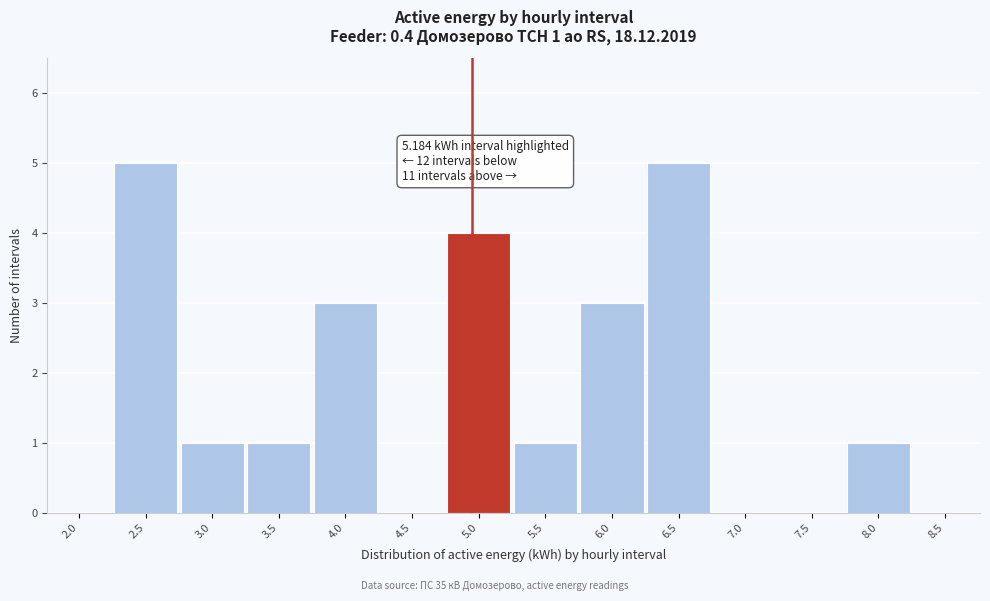

Reading right to left, transcribe all the data shown in this chart.

8.5=0	8.0=1	7.5=0	7.0=0	6.5=5	6.0=3	5.5=1	5.0=4	4.5=0	4.0=3	3.5=1	3.0=1	2.5=5	2.0=0